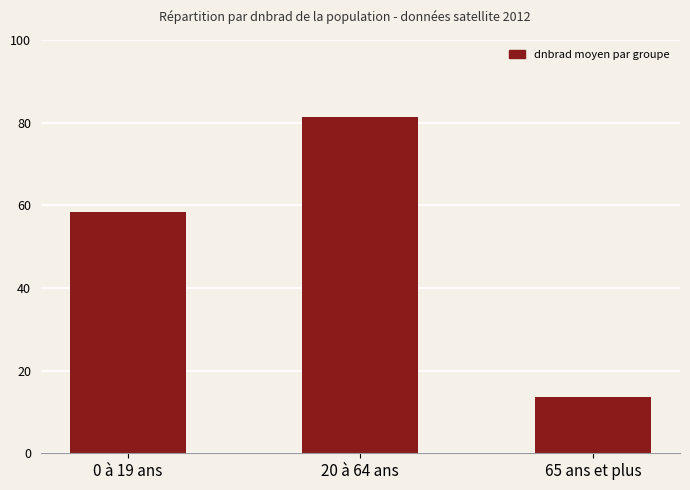

Reading right to left, transcribe all the data shown in this chart.

65 ans et plus=13.7	20 à 64 ans=81.3	0 à 19 ans=58.4